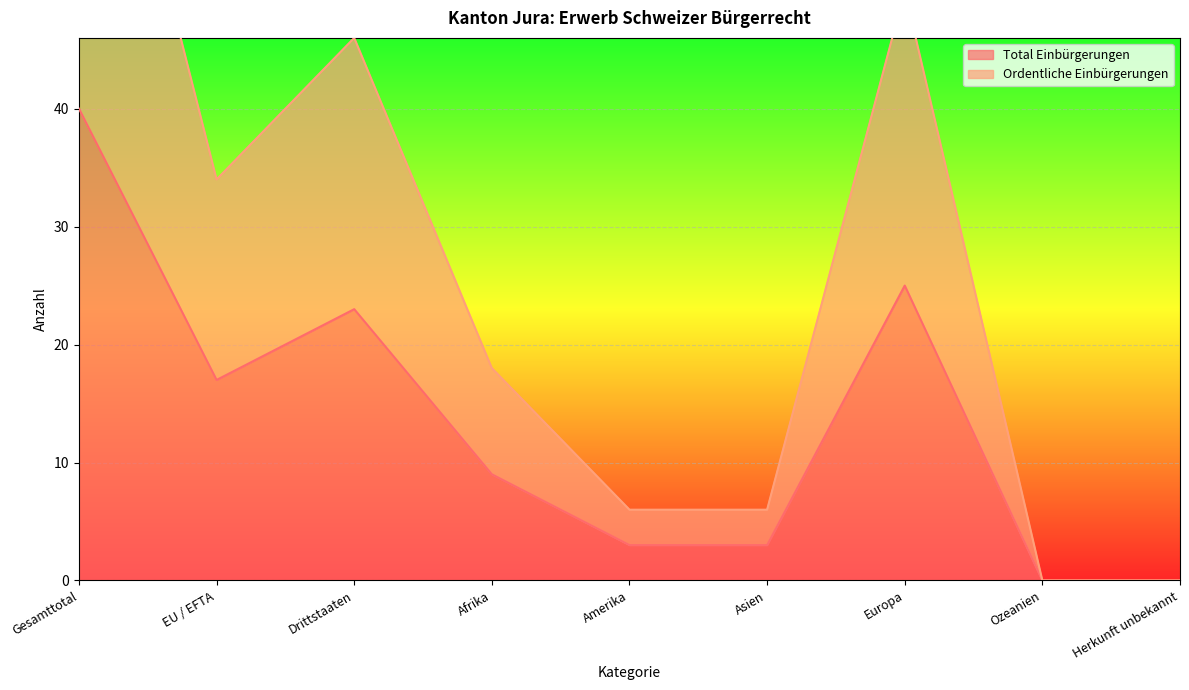

Reading right to left, transcribe all the data shown in this chart.

Total Einbürgerungen: 0	0	25	3	3	9	23	17	40
Ordentliche Einbürgerungen: 0	0	50	6	6	18	46	34	80